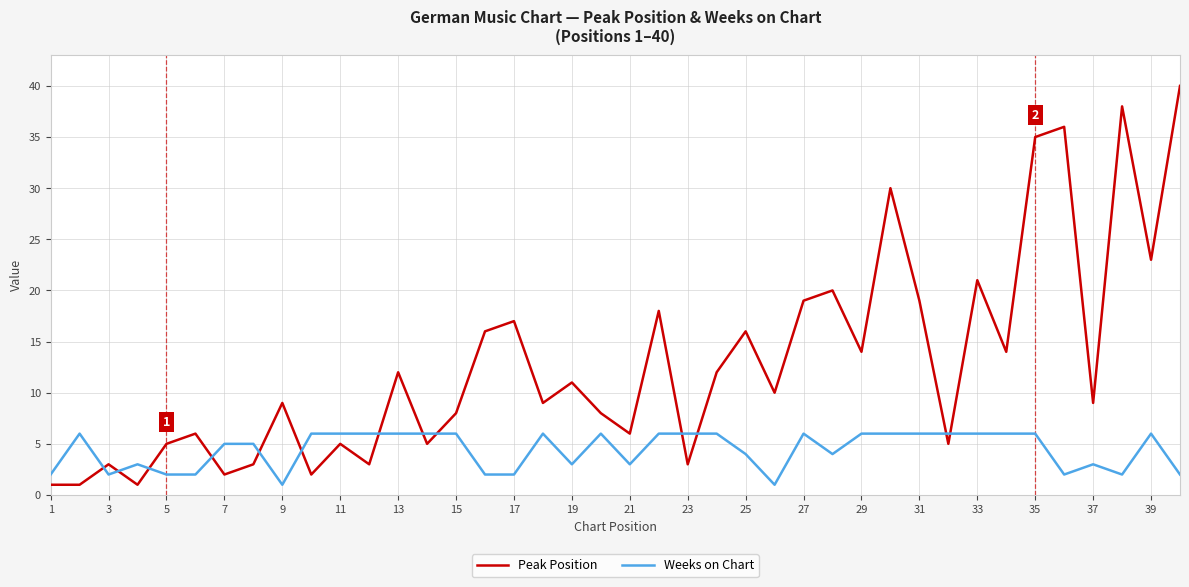

Which series has the largest total across all categories?

Peak Position